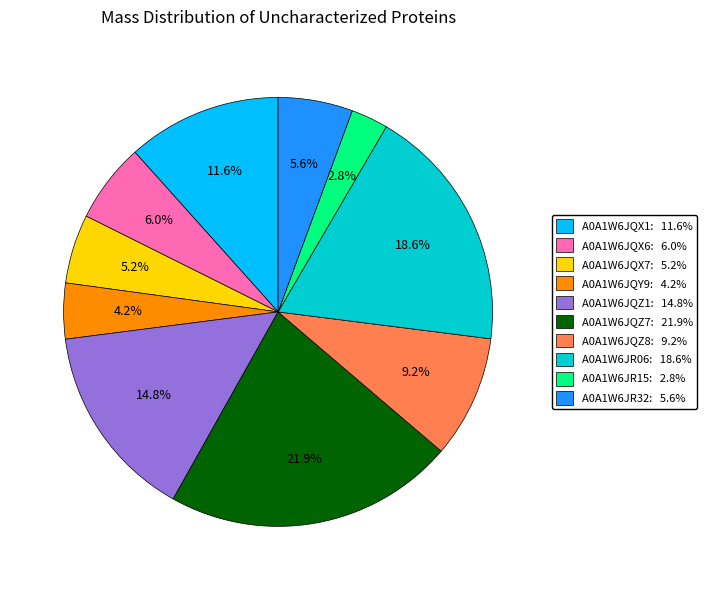

To the nearest percent, what percentage of the pie is A0A1W6JQX7?

5%